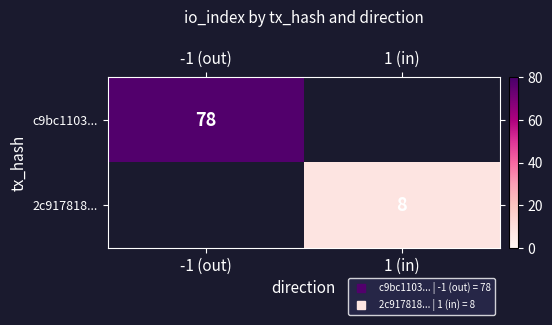

Between 1 (in) and -1 (out), which is larger?

-1 (out)